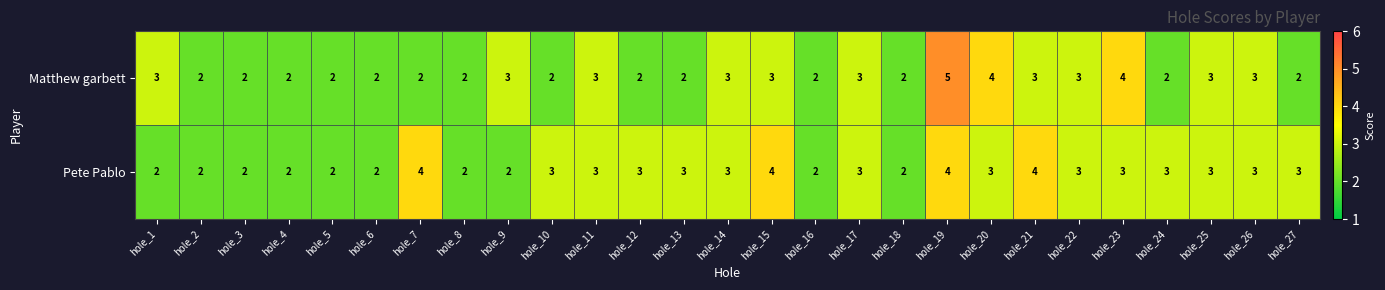

At which category is the sum across all series the highest?

hole_19